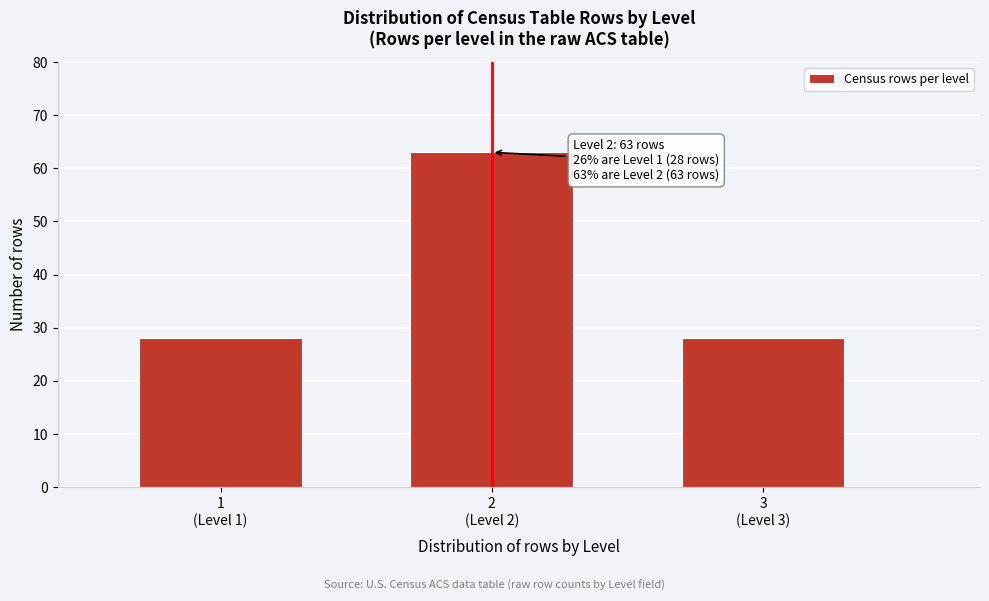

Reading left to right, extract all data points from this chart.

28	63	28